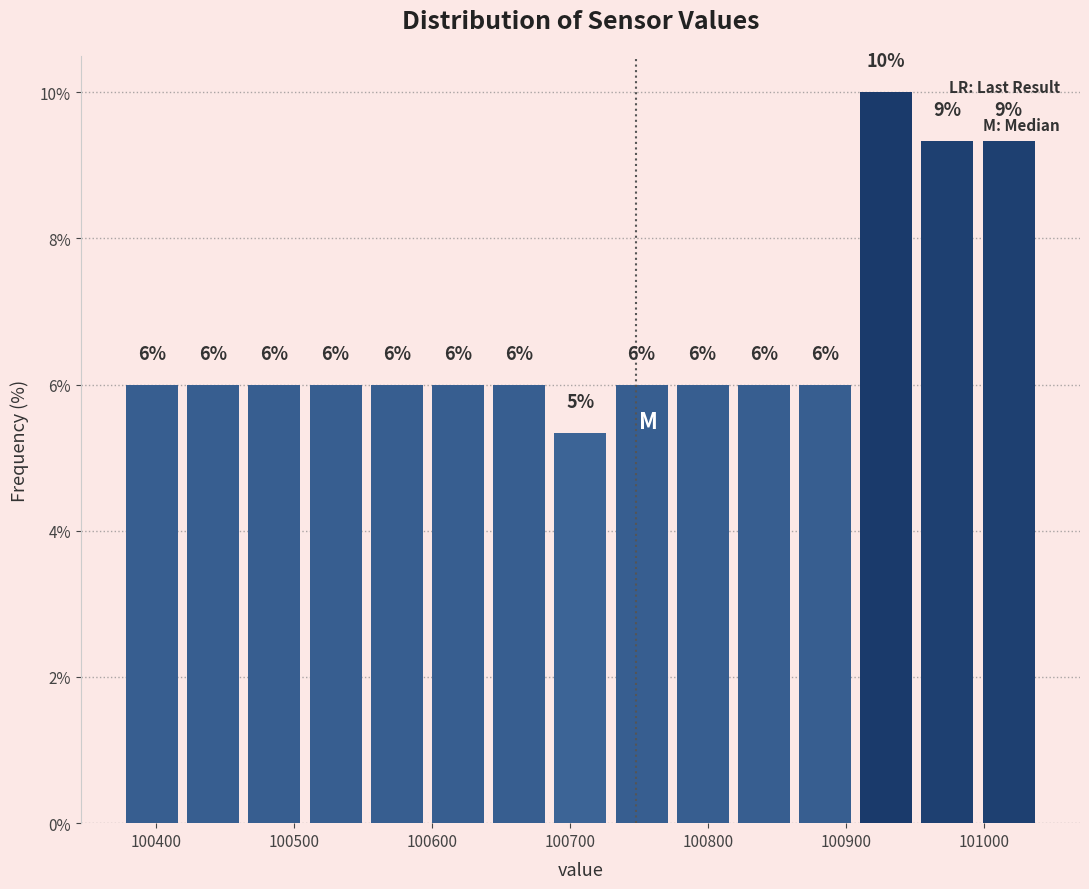

Over which range of the x-axis is the bar tallest?

100910 to 100950